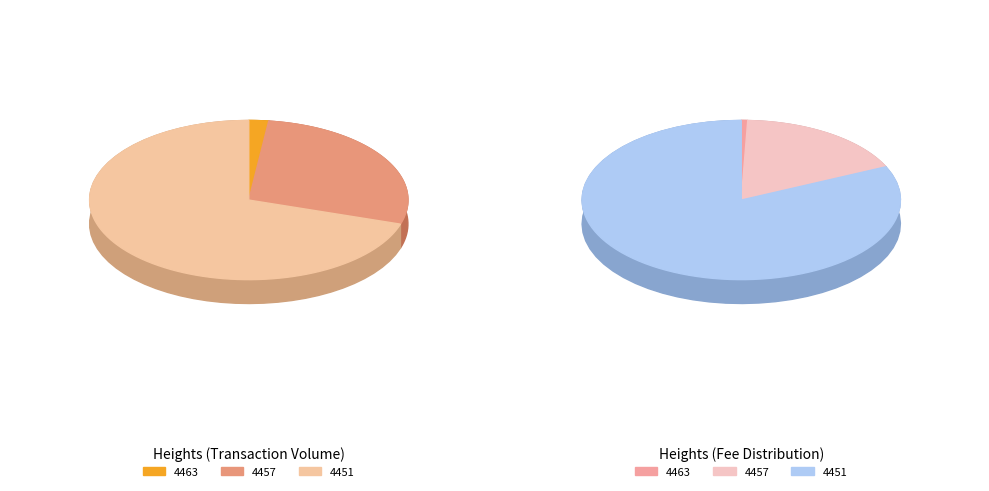

To the nearest percent, what portion does 4457 represent?

28%